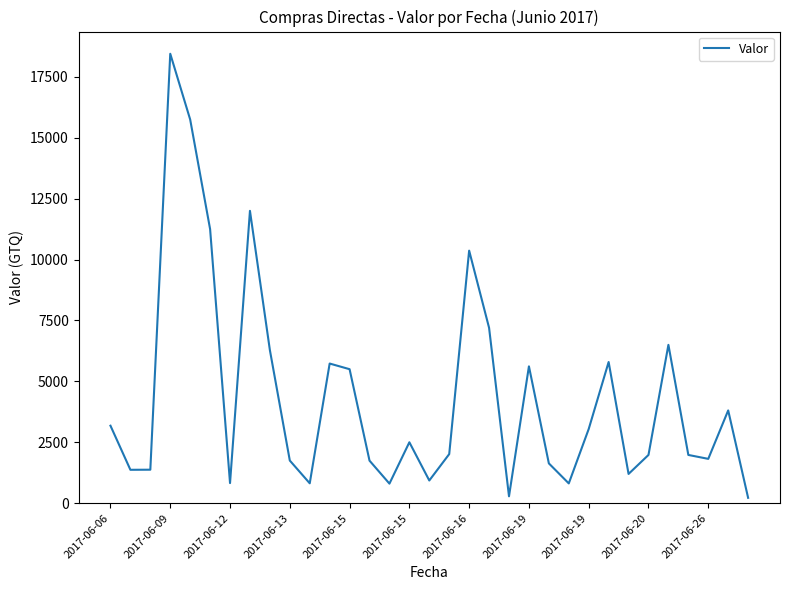

What is the greatest value displayed?

18450.0